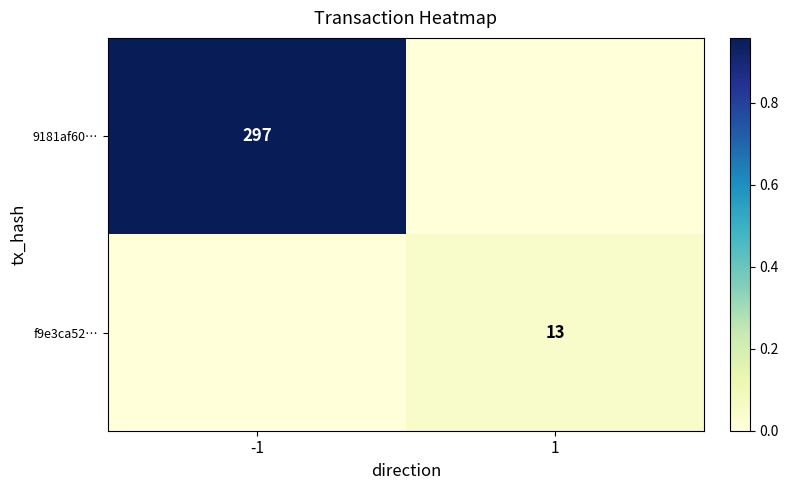

Is the value of f9e3ca52… at 1 greater than the value of 9181af60… at -1?

No